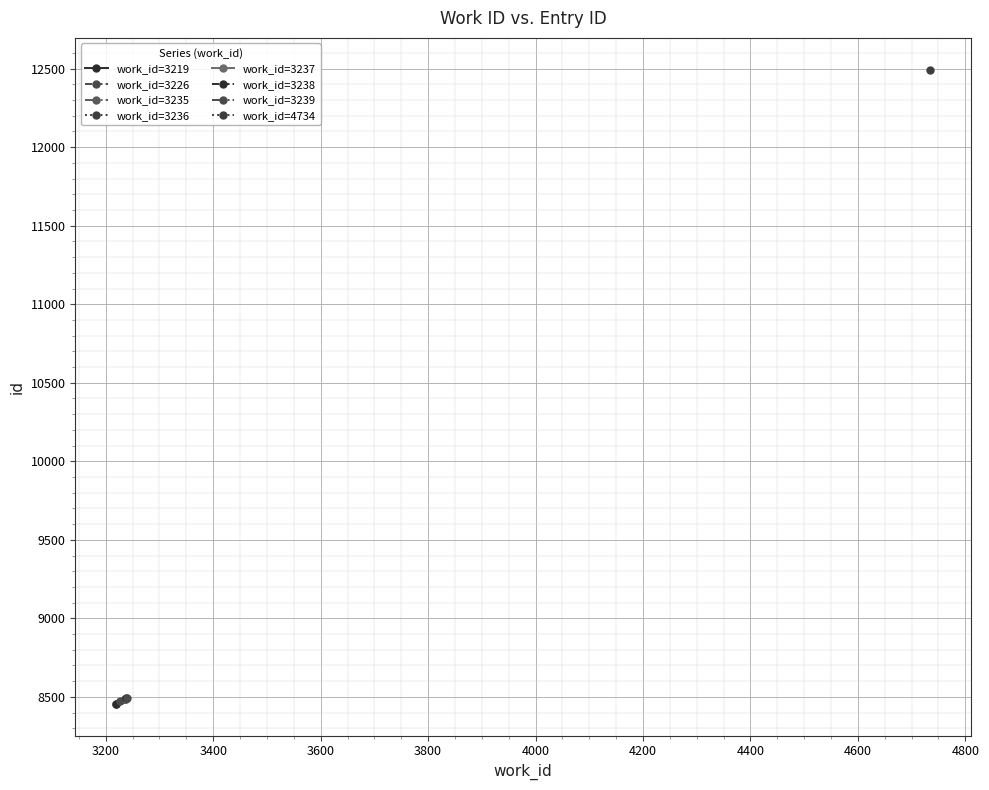

What is the approximate value at 3200?

8457